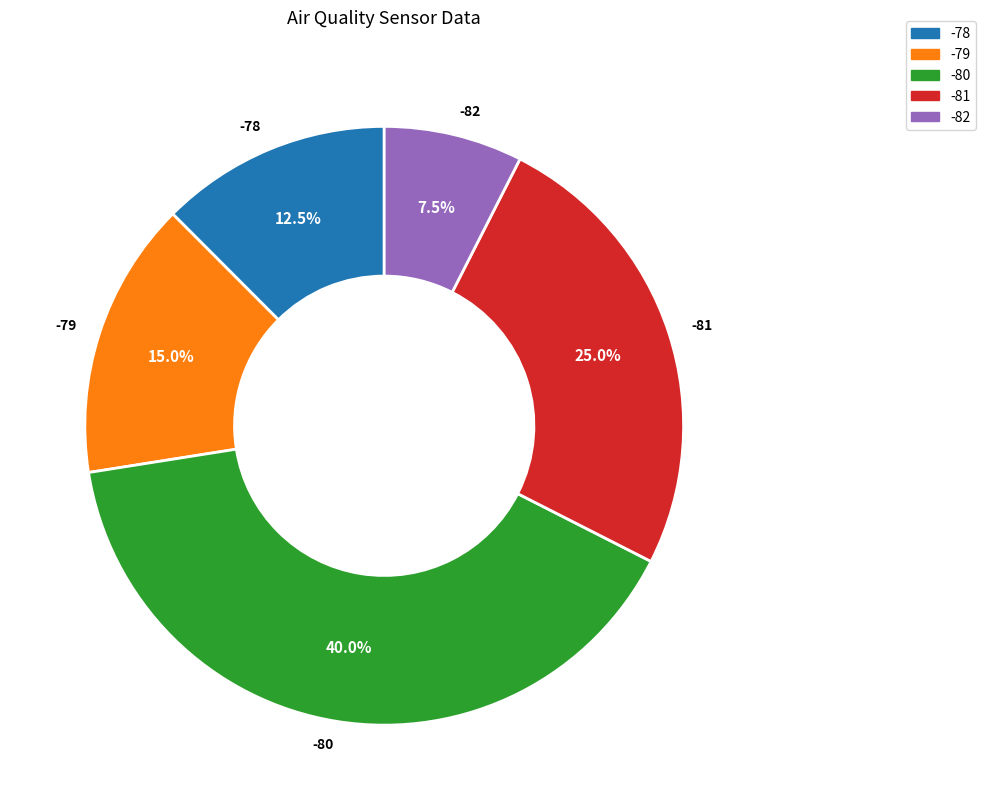

Is there any slice that represents more than half of the pie?

No